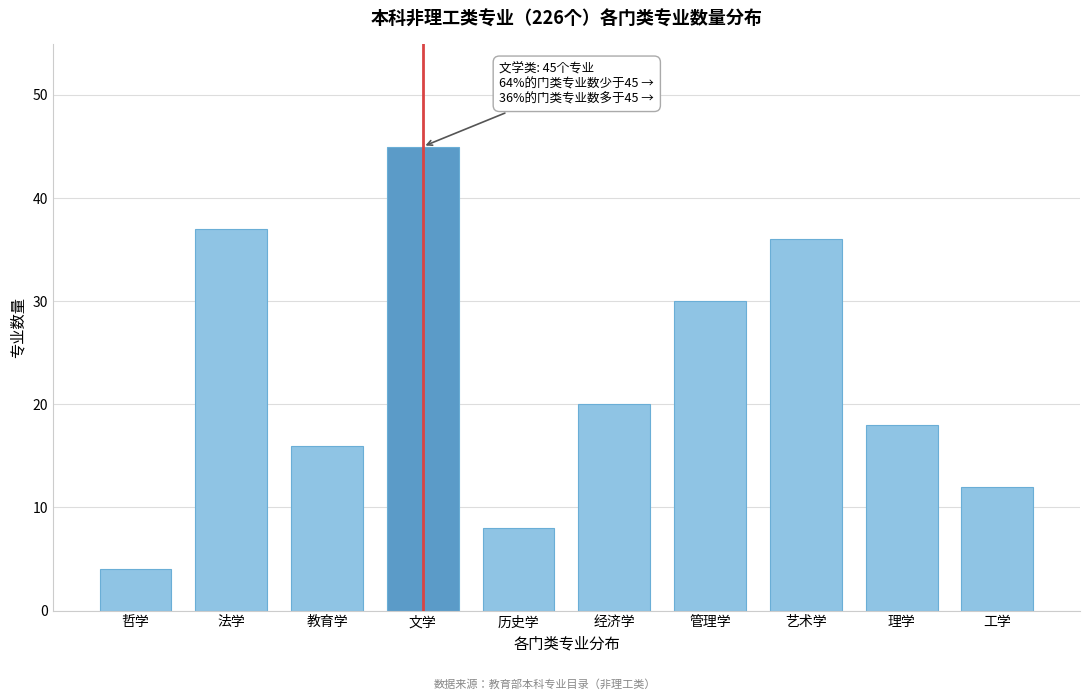

Reading left to right, transcribe all the data shown in this chart.

哲学=4	法学=37	教育学=16	文学=45	历史学=8	经济学=20	管理学=30	艺术学=36	理学=18	工学=12